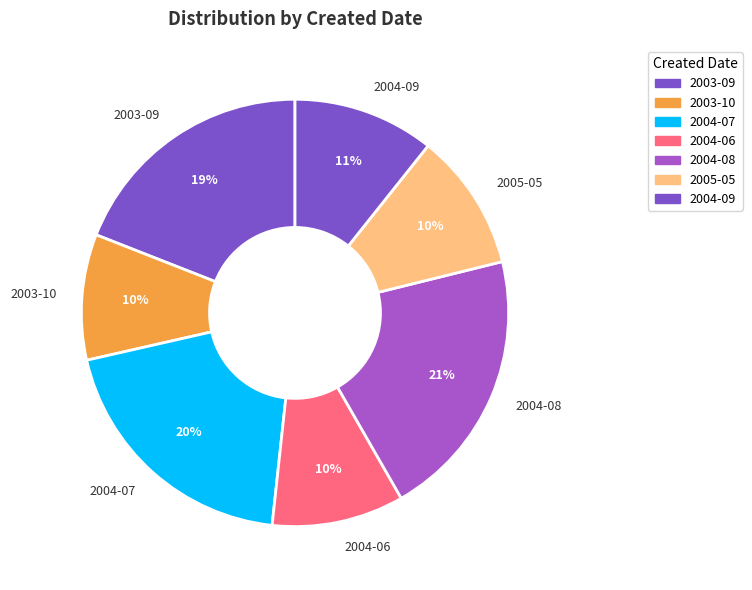

Is the sum of 2004-07 and 2004-09 greater than half?

No